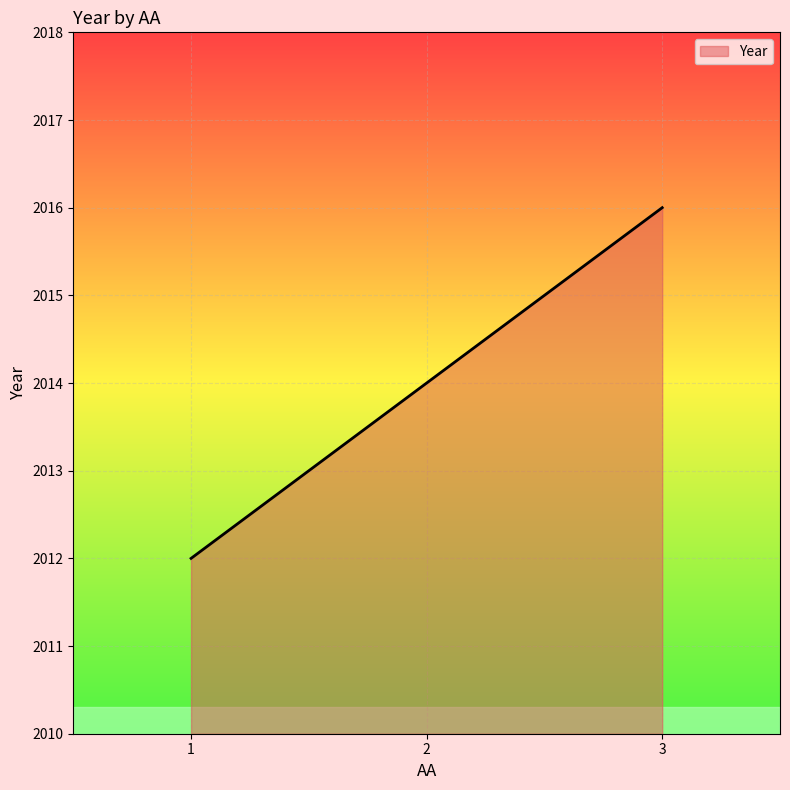

Does the chart have visible grid lines?

Yes